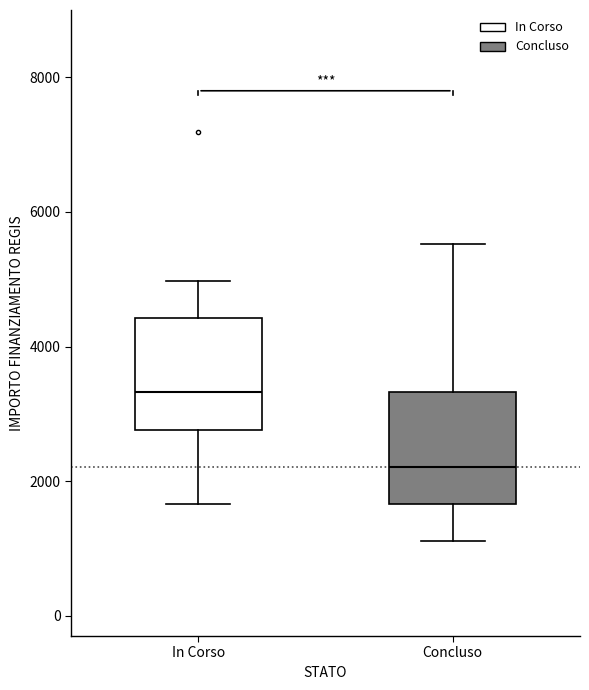

Reading left to right, read every box against the y-axis: the position of its median line, the range the box covers, and the ends of its whiskers. The values are not printed on the chart, so give them approximately, as read against the axis.

In Corso: median 3400, box 2800 to 4400, whiskers 1600 to 5000
Concluso: median 2200, box 1600 to 3400, whiskers 1200 to 5600